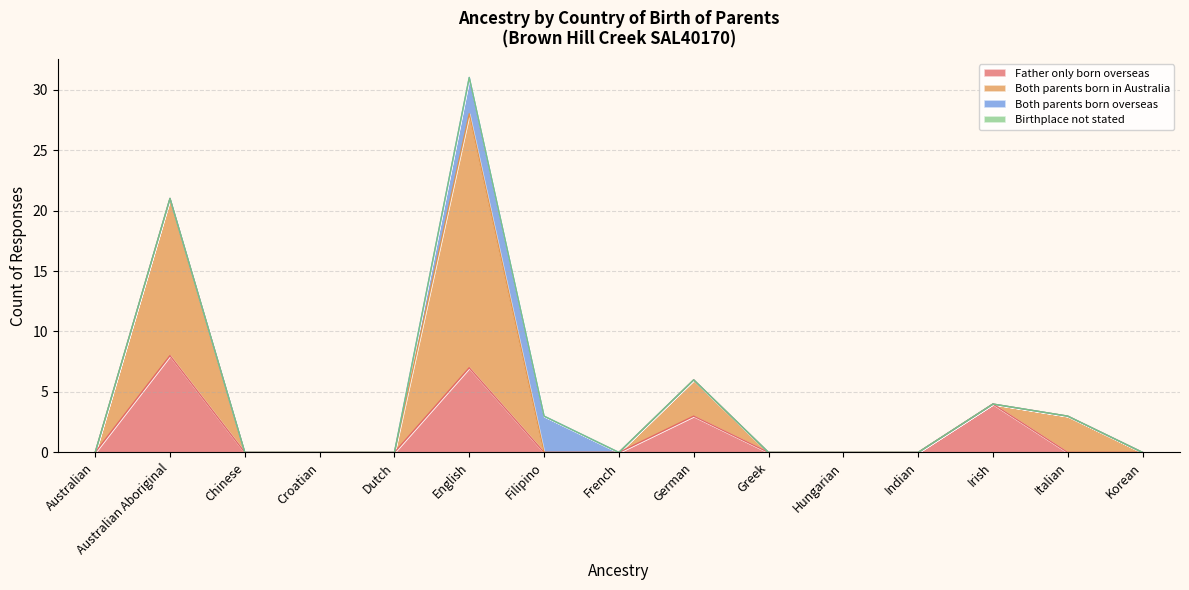

List the labels in order of Father only born overseas value, largest first.

Australian Aboriginal, English, Irish, German, Australian, Chinese, Croatian, Dutch, Filipino, French, Greek, Hungarian, Indian, Italian, Korean